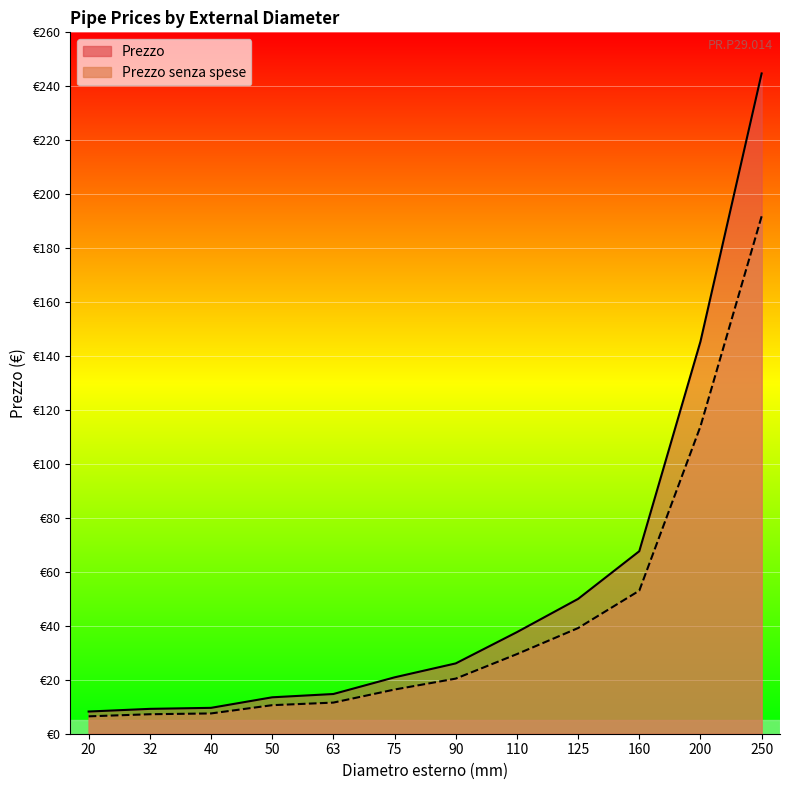

What is the total value across all series at 90?

46.5